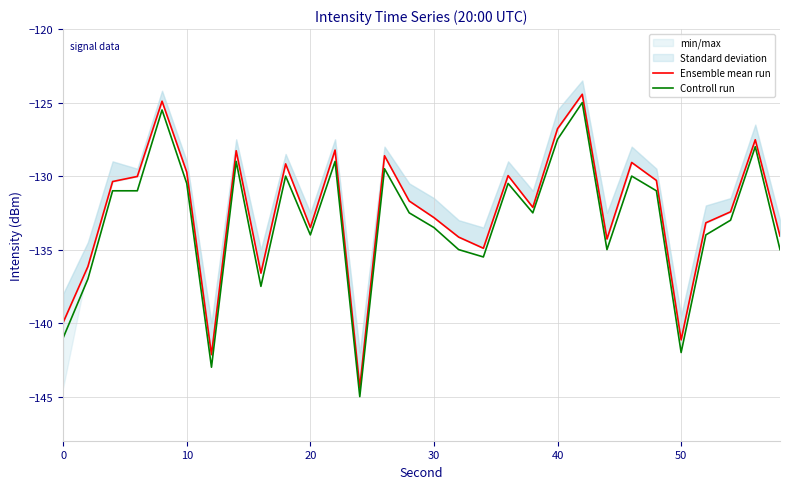

The Controll run series shows -141.0 at 0. True or false?

True